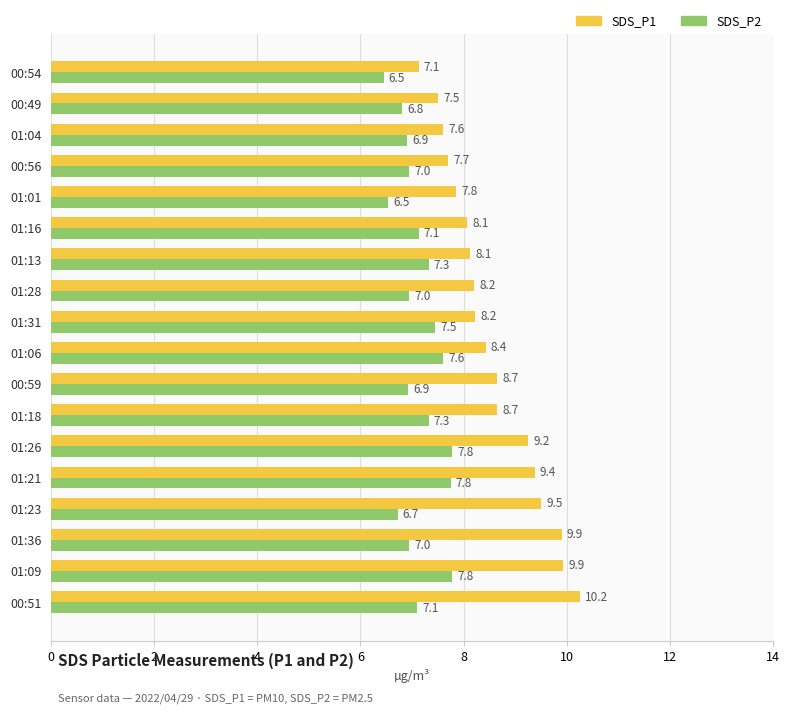

Read the SDS_P2 value at 00:54.

6.5